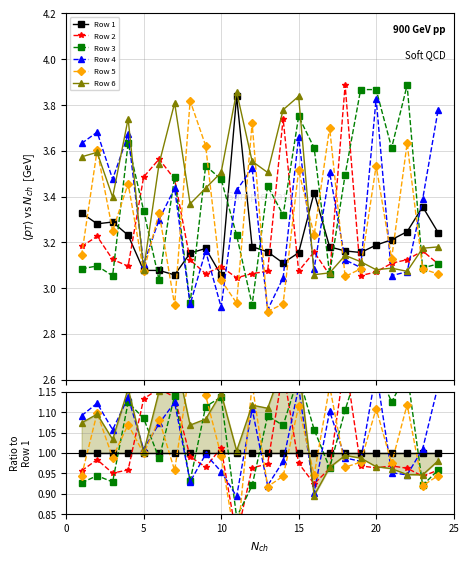

Count the number of data series in this chart.

6